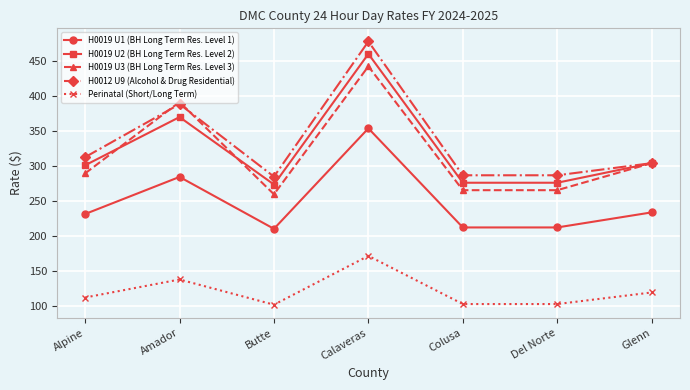

Is the value of H0019 U1 (BH Long Term Res. Level 1) at Del Norte greater than the value of H0019 U3 (BH Long Term Res. Level 3) at Glenn?

No